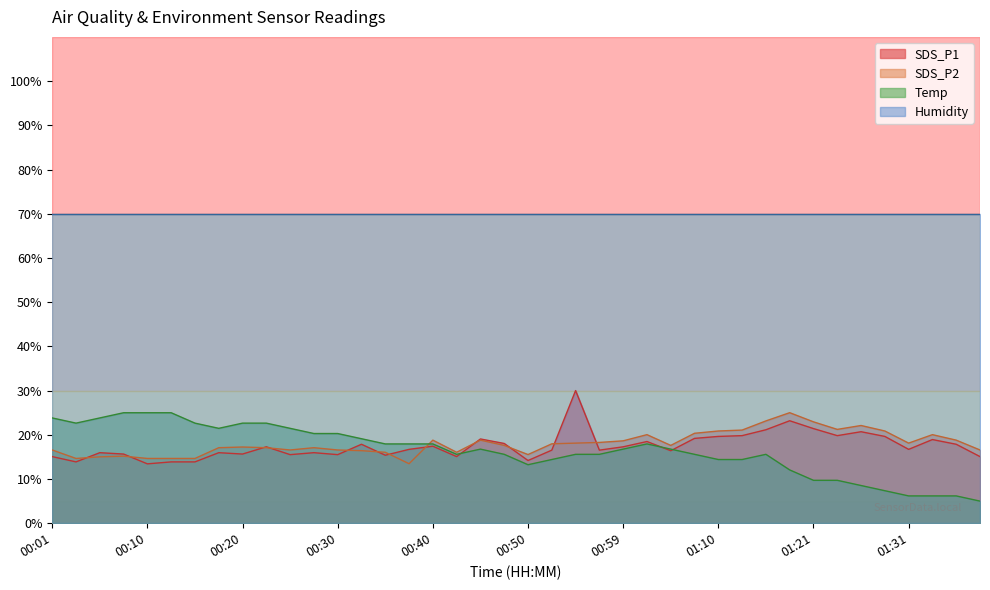

Where is the first local maximum for SDS_P1?

00:05